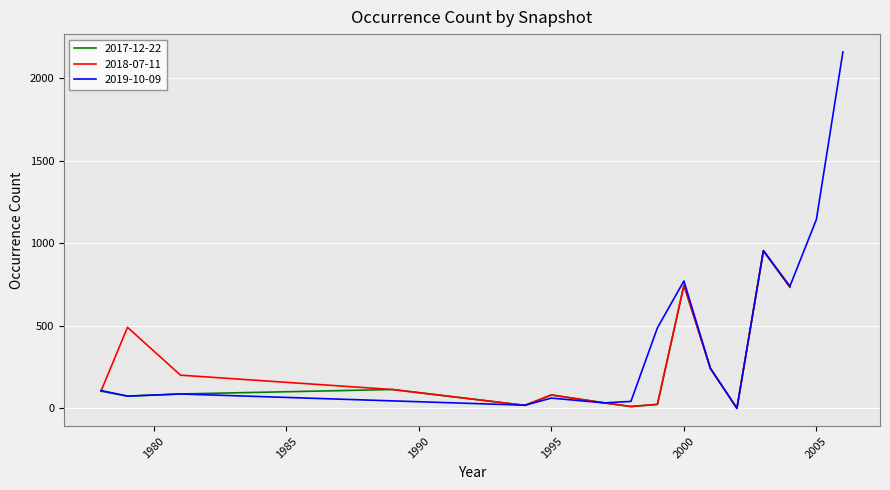

True or false: 2018-07-11 has more than 2 points higher than both neighbors.

True